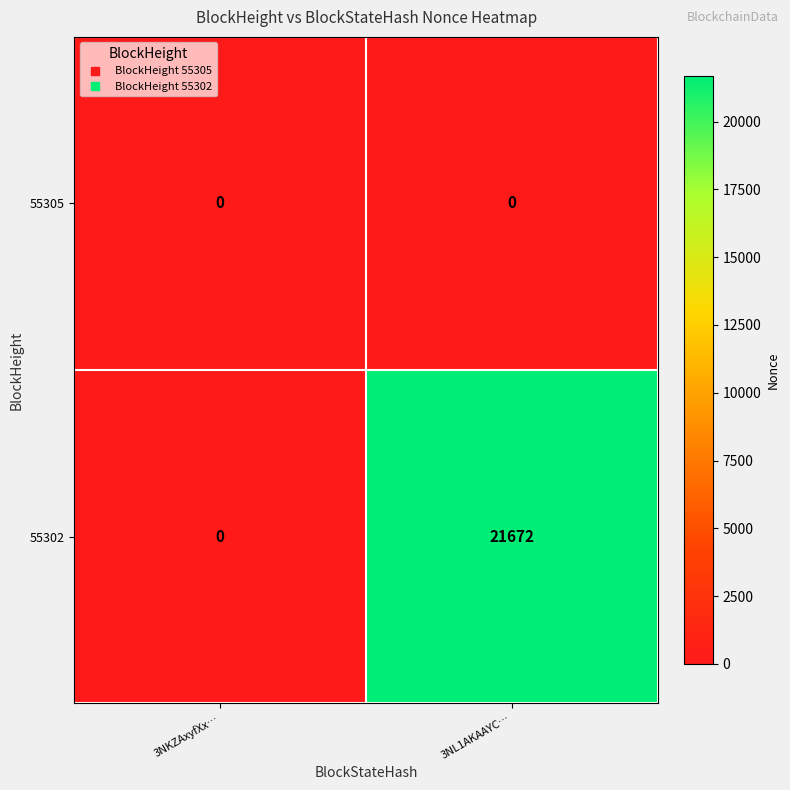

List the series in order of their overall mean, highest first.

55302, 55305